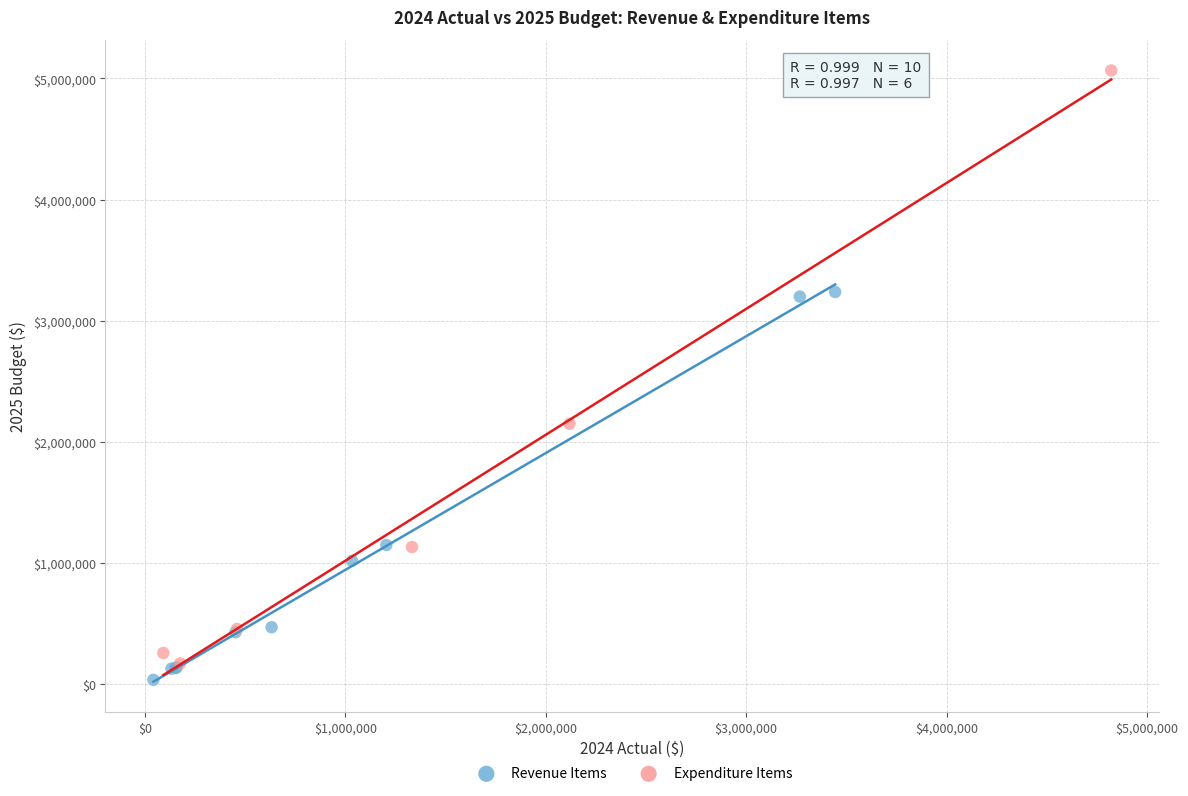

Which series contains the lowest Y value?

Revenue Items